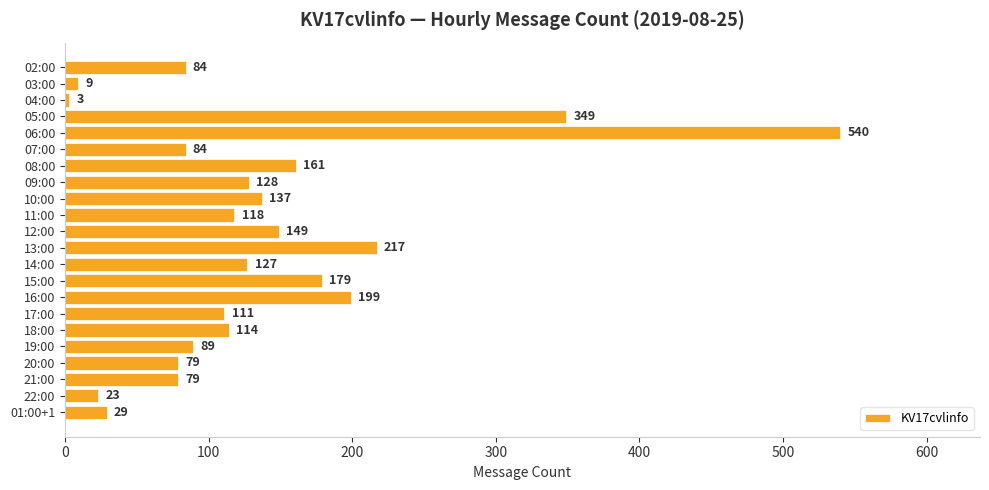

Which has a higher value, 05:00 or 12:00?

05:00